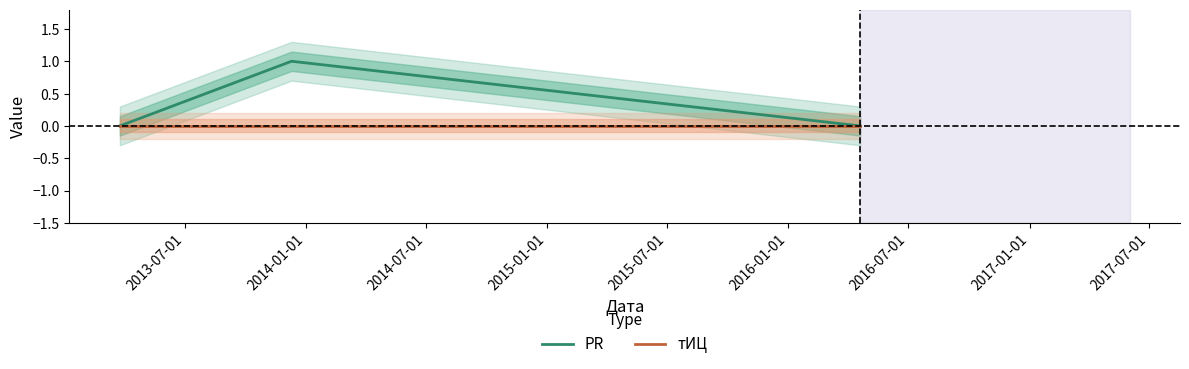

At which category is the sum across all series the highest?

2014-01-01